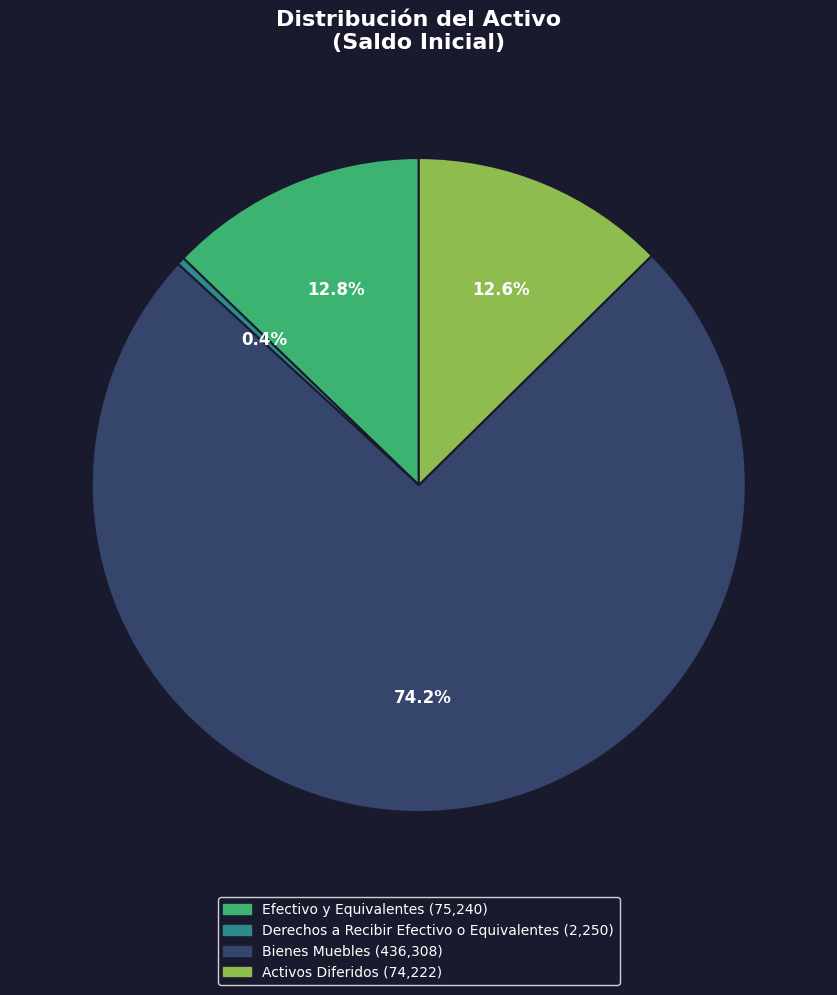

To the nearest percent, what is the difference between the largest and smallest slice percentages?

74%